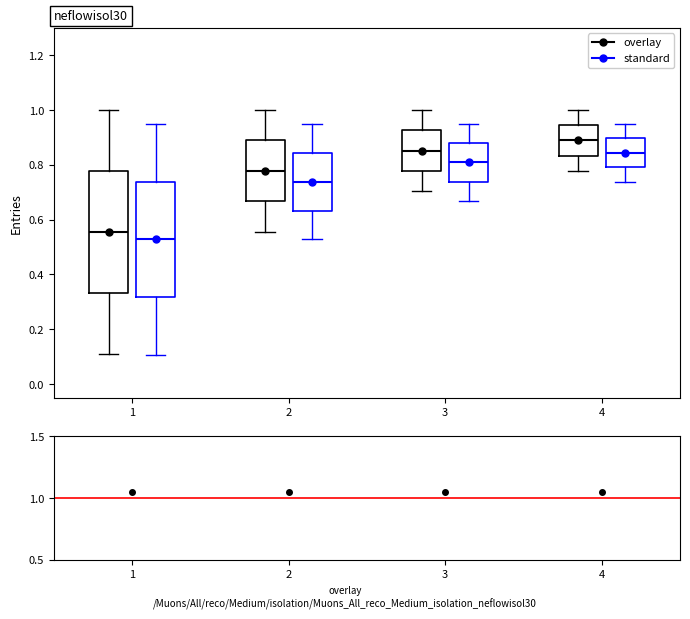

Reading left to right, read every box against the y-axis: the position of its median line, the range the box covers, and the ends of its whiskers. The values are not printed on the chart, so give them approximately, as read against the axis.

1 (overlay): median 0.56, box 0.34 to 0.78, whiskers 0.12 to 1.00
1 (standard): median 0.52, box 0.32 to 0.74, whiskers 0.10 to 0.96
2 (overlay): median 0.78, box 0.66 to 0.88, whiskers 0.56 to 1.00
2 (standard): median 0.74, box 0.64 to 0.84, whiskers 0.52 to 0.96
3 (overlay): median 0.86, box 0.78 to 0.92, whiskers 0.70 to 1.00
3 (standard): median 0.80, box 0.74 to 0.88, whiskers 0.66 to 0.96
4 (overlay): median 0.88, box 0.84 to 0.94, whiskers 0.78 to 1.00
4 (standard): median 0.84, box 0.80 to 0.90, whiskers 0.74 to 0.96